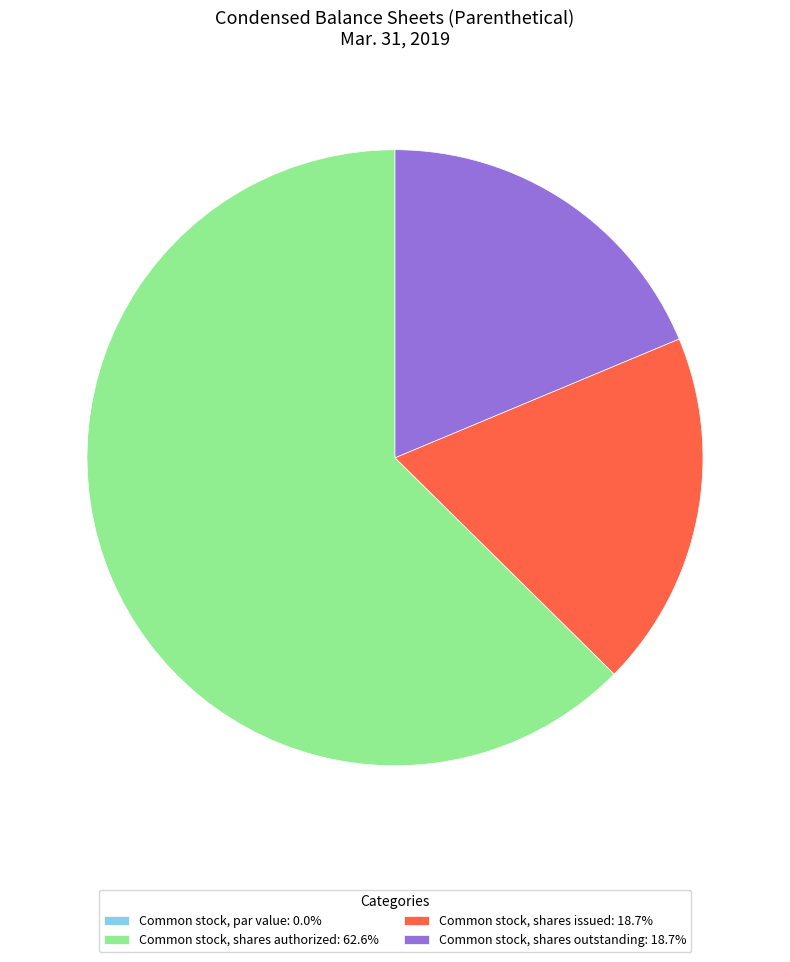

Combined, do Common stock, shares authorized: 62.6% and Common stock, shares outstanding: 18.7% account for over 50%?

Yes